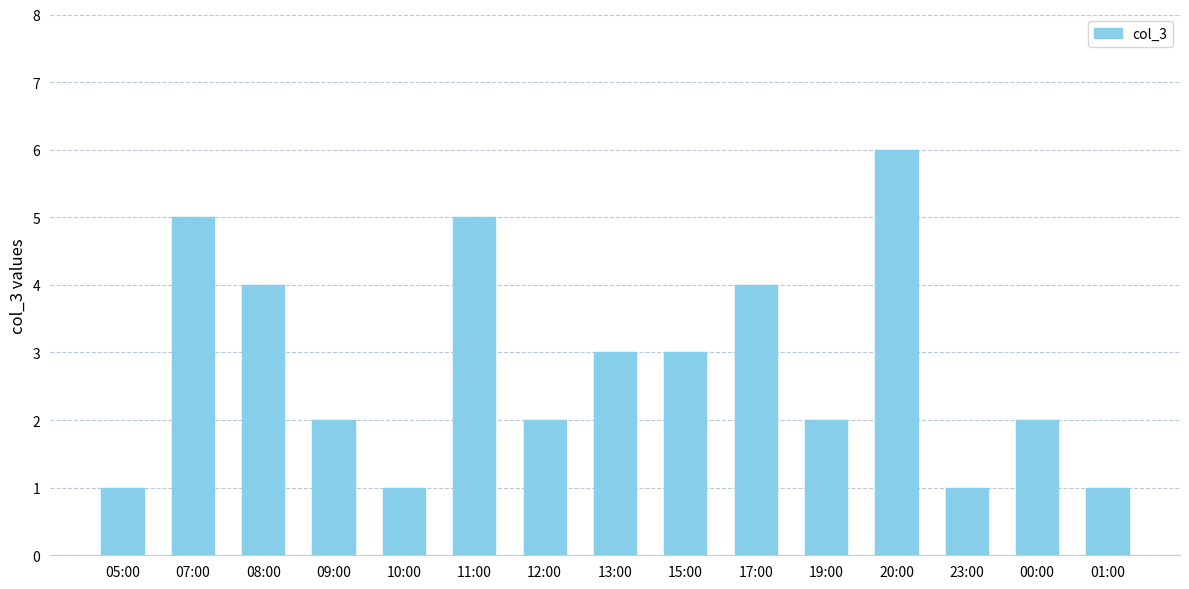

Reading right to left, transcribe all the data shown in this chart.

01:00=1	00:00=2	23:00=1	20:00=6	19:00=2	17:00=4	15:00=3	13:00=3	12:00=2	11:00=5	10:00=1	09:00=2	08:00=4	07:00=5	05:00=1